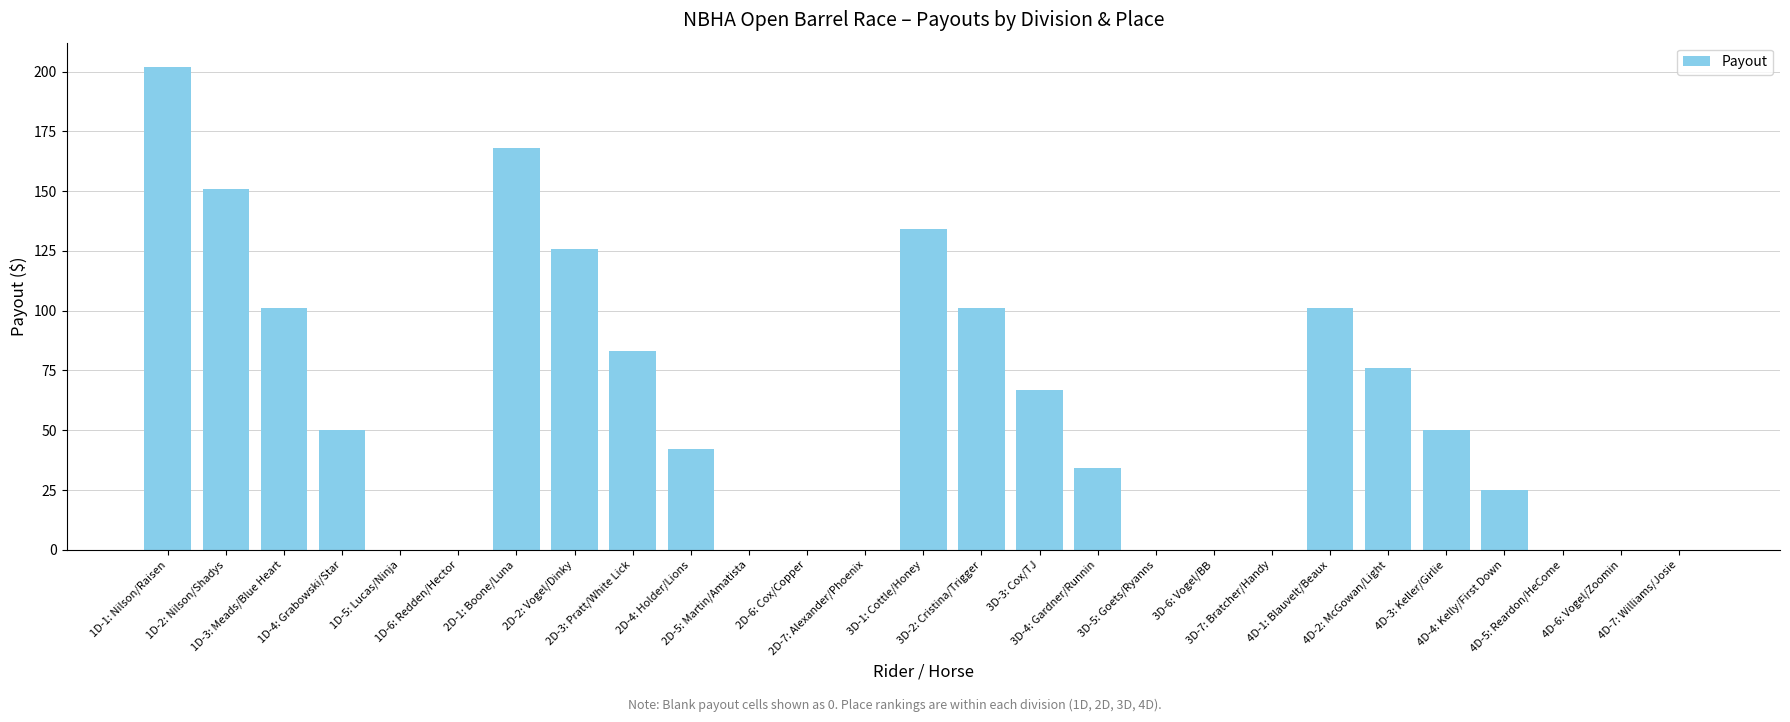

Is it true that the value at 4D-7: Williams/Josie is 131?

False